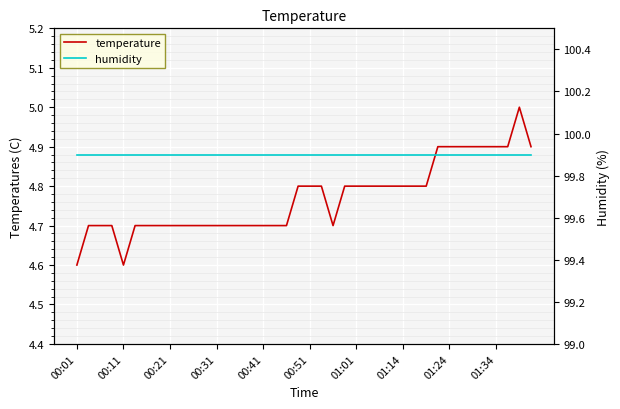

Which label corresponds to the smallest value in the chart?

00:01